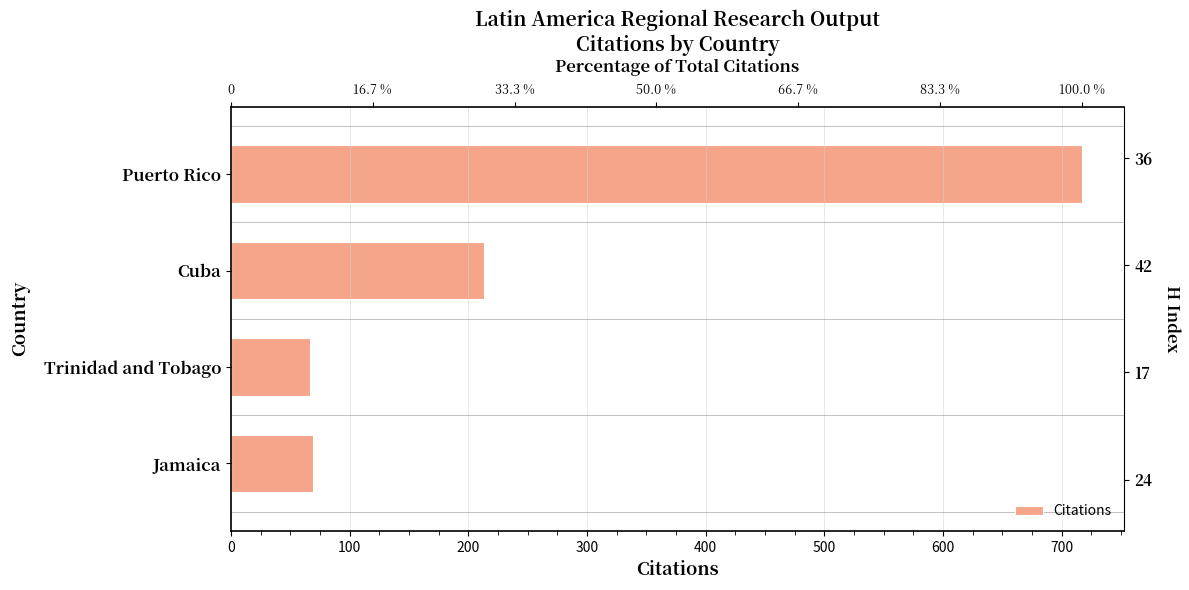

Count the number of categories in the chart.

4